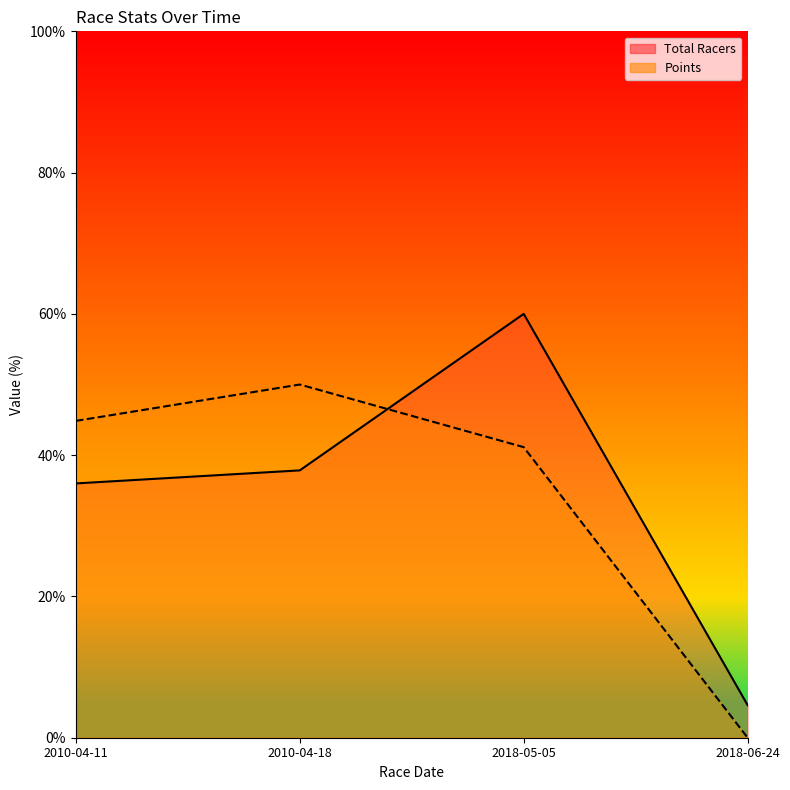

True or false: Points has a value of 68.4 at 2010-04-18.

False